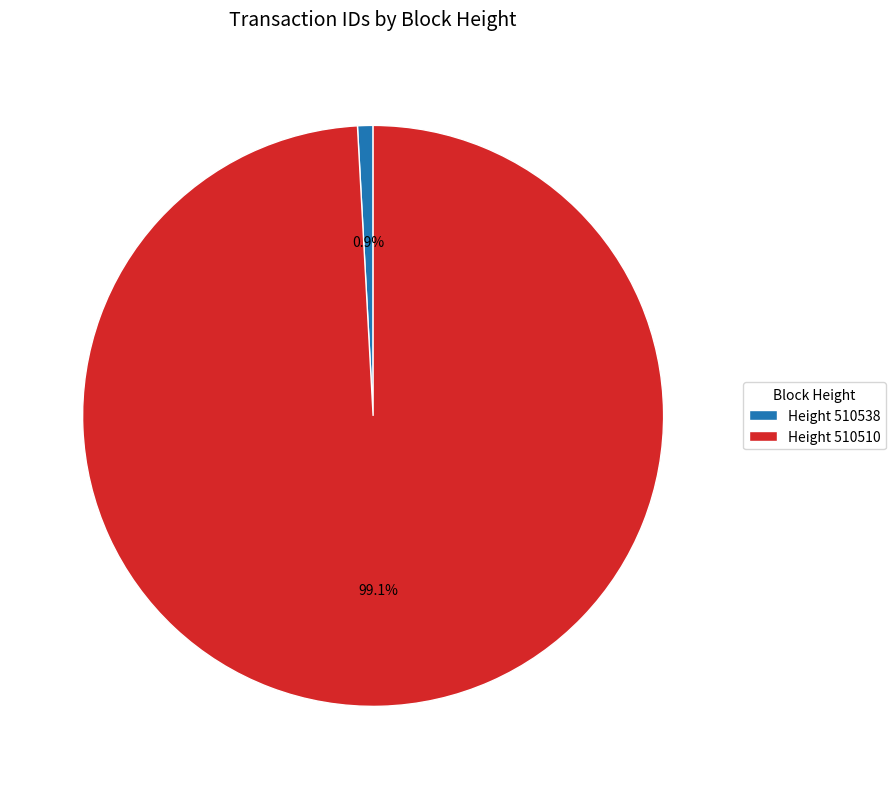

How many segments does this pie chart have?

2